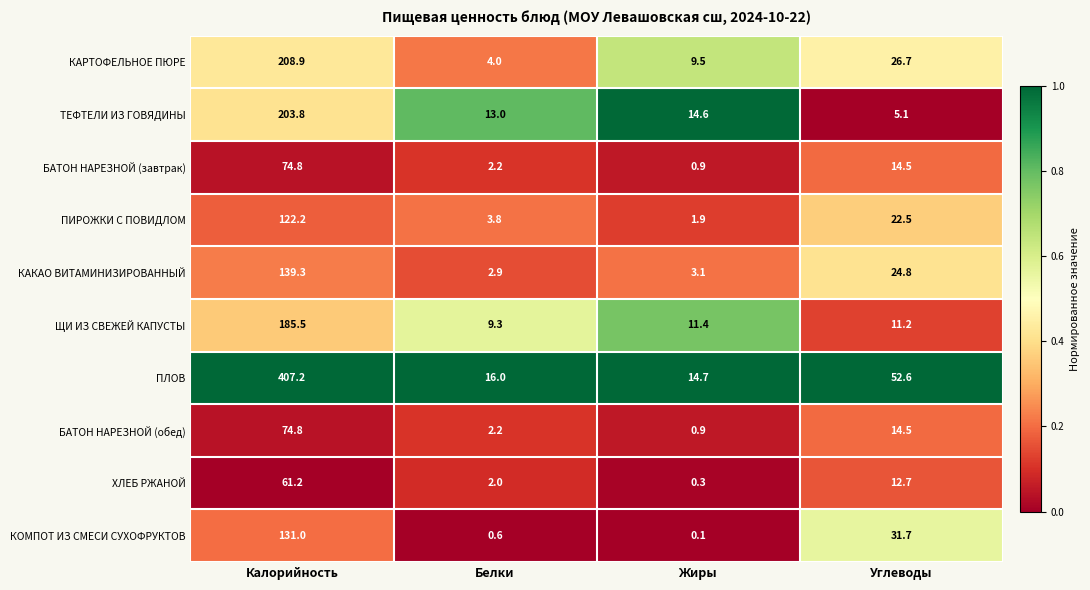

Between Жиры and Углеводы, which series saw the biggest shift?

ПЛОВ